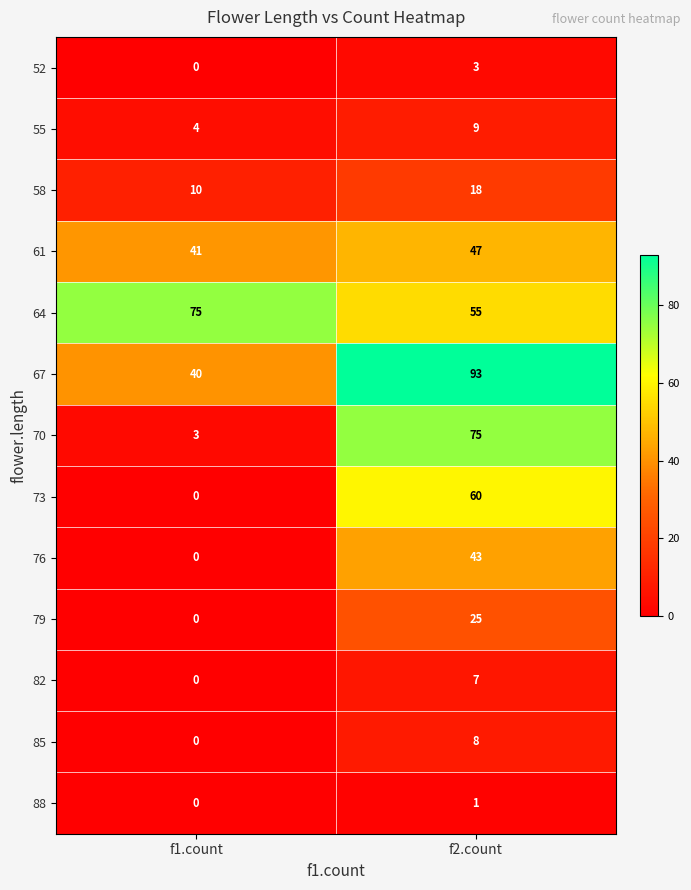

Reading left to right, extract all data points from this chart.

52: f1.count=0	f2.count=3
55: f1.count=4	f2.count=9
58: f1.count=10	f2.count=18
61: f1.count=41	f2.count=47
64: f1.count=75	f2.count=55
67: f1.count=40	f2.count=93
70: f1.count=3	f2.count=75
73: f1.count=0	f2.count=60
76: f1.count=0	f2.count=43
79: f1.count=0	f2.count=25
82: f1.count=0	f2.count=7
85: f1.count=0	f2.count=8
88: f1.count=0	f2.count=1